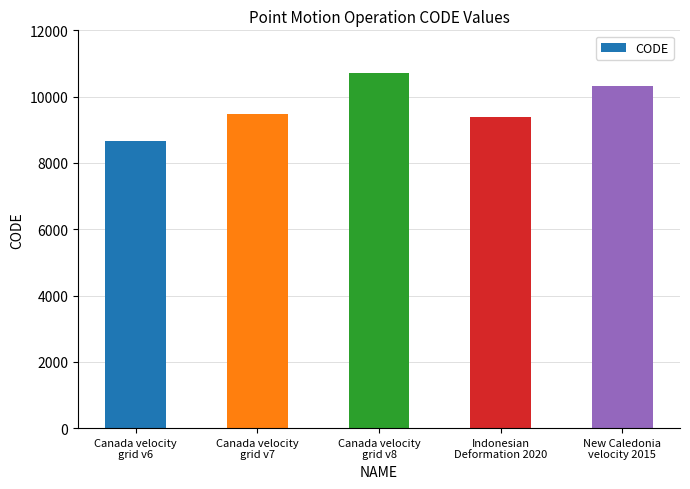

How many bars are there in total?

5